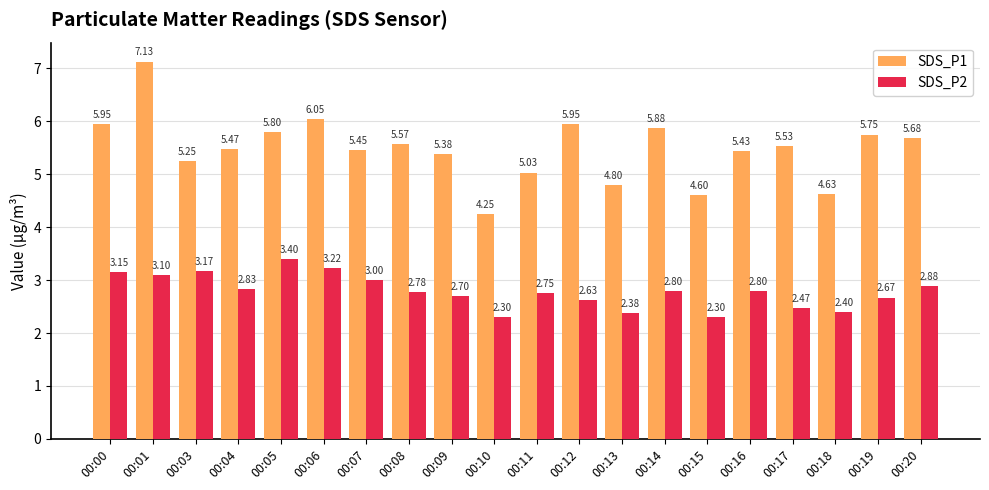

At which label does SDS_P1 first exceed 5?

00:00